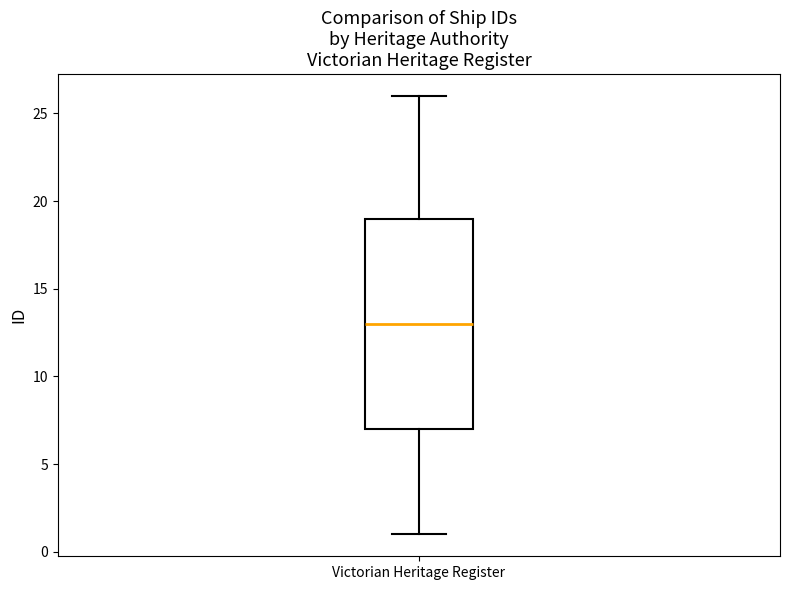

Read this box plot against the y-axis: the position of the median line, the range covered by the box, and the ends of both whiskers. The values are not printed on the chart, so give them approximately, as read against the axis.

median 13, box 7 to 19, whiskers 1 to 26